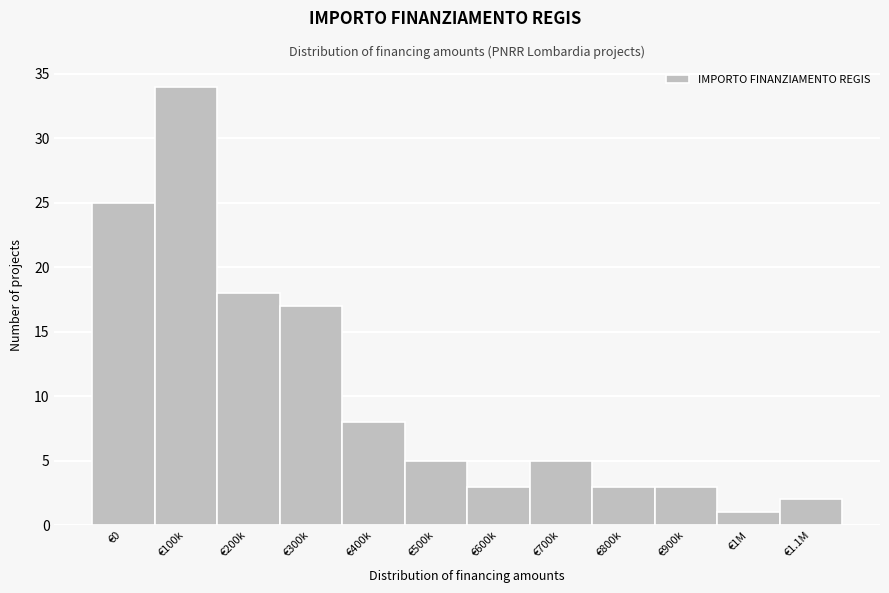

Reading left to right, list all the values displayed in this chart.

€0=25	€100k=34	€200k=18	€300k=17	€400k=8	€500k=5	€600k=3	€700k=5	€800k=3	€900k=3	€1M=1	€1.1M=2